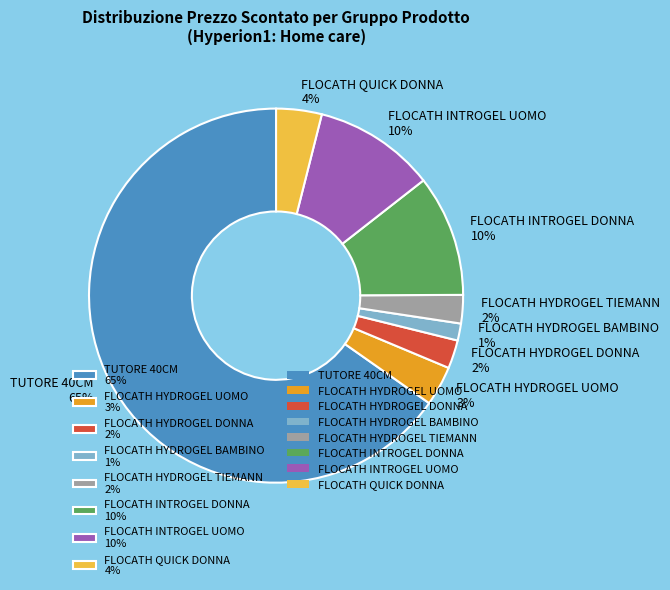

Count the number of slices in the pie.

8